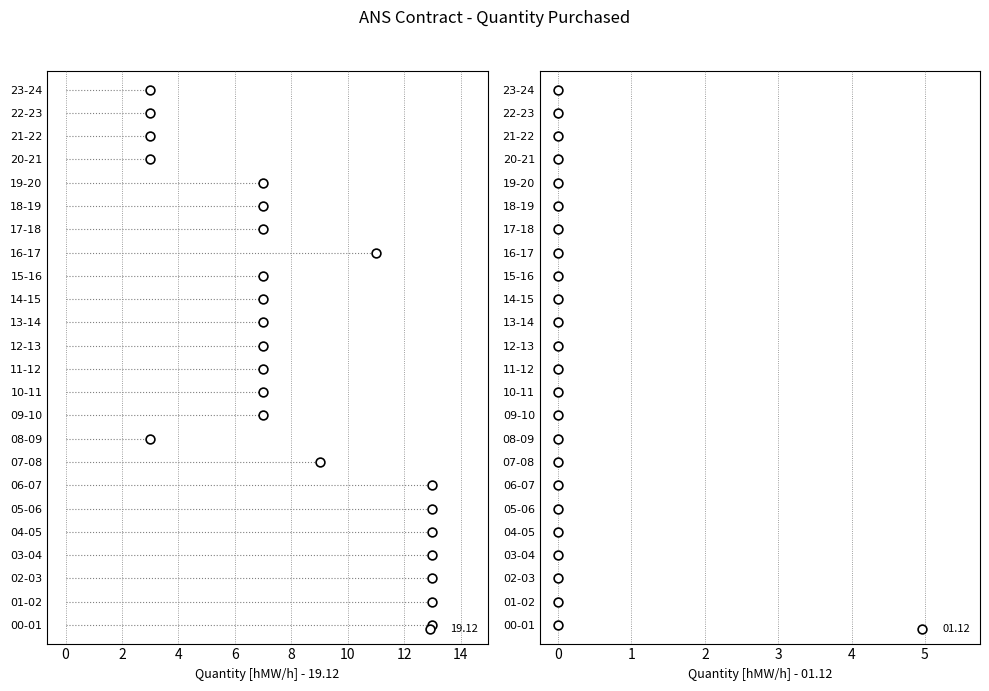

At how many categories does at least one series exceed 1?

24